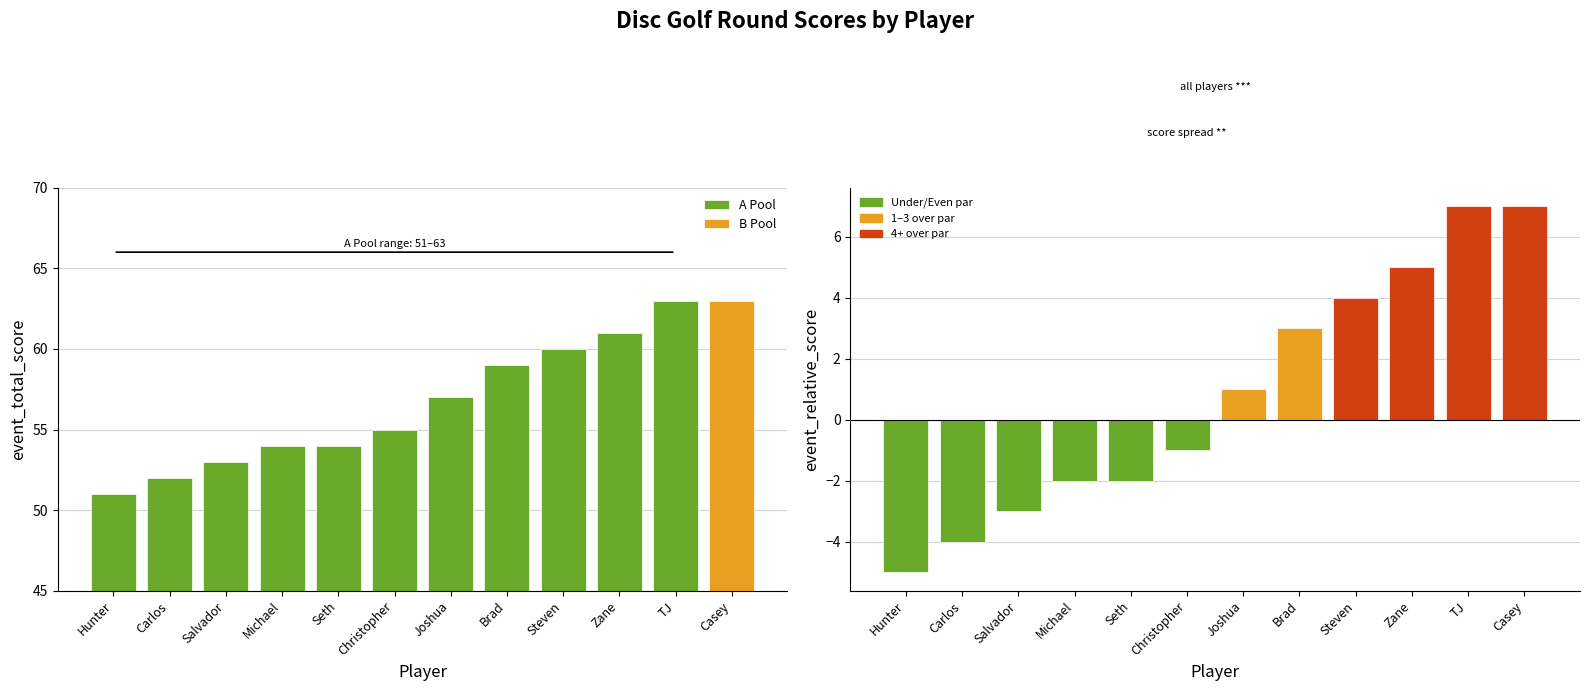

What is the lowest value of the round_total_score series?

51